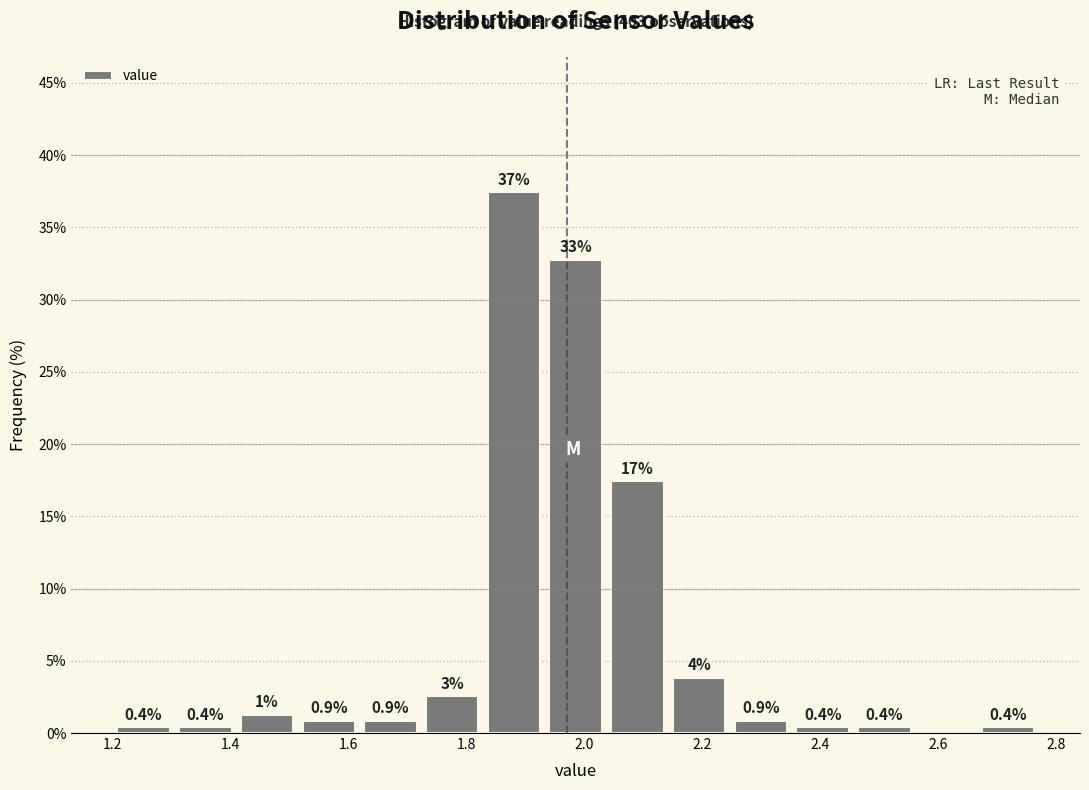

Which range on the x-axis has the tallest bar?

1.82 to 1.94